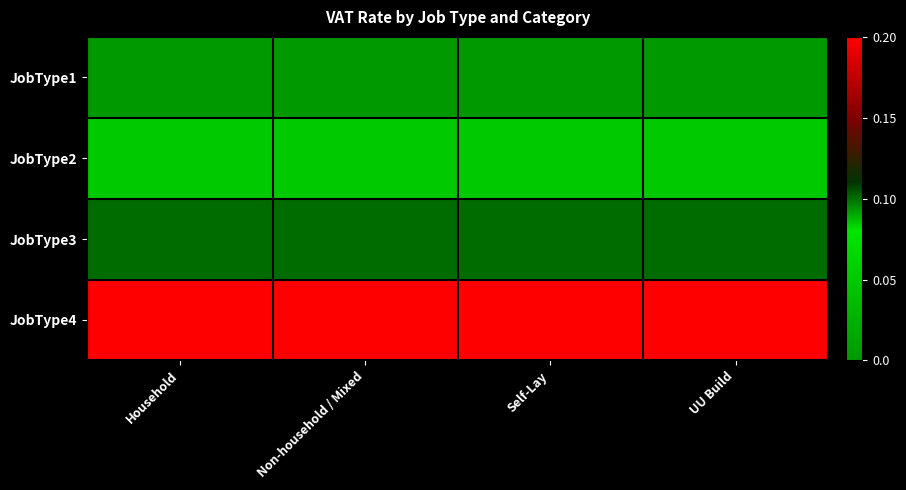

Which category has the highest value across all series?

Household